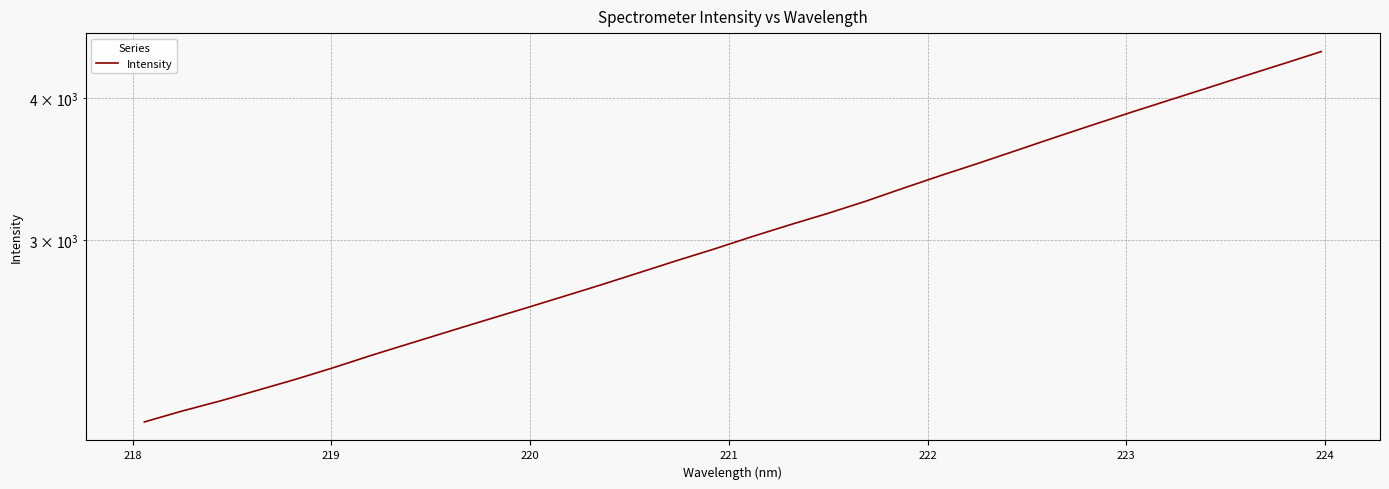

Does the chart have visible grid lines?

Yes